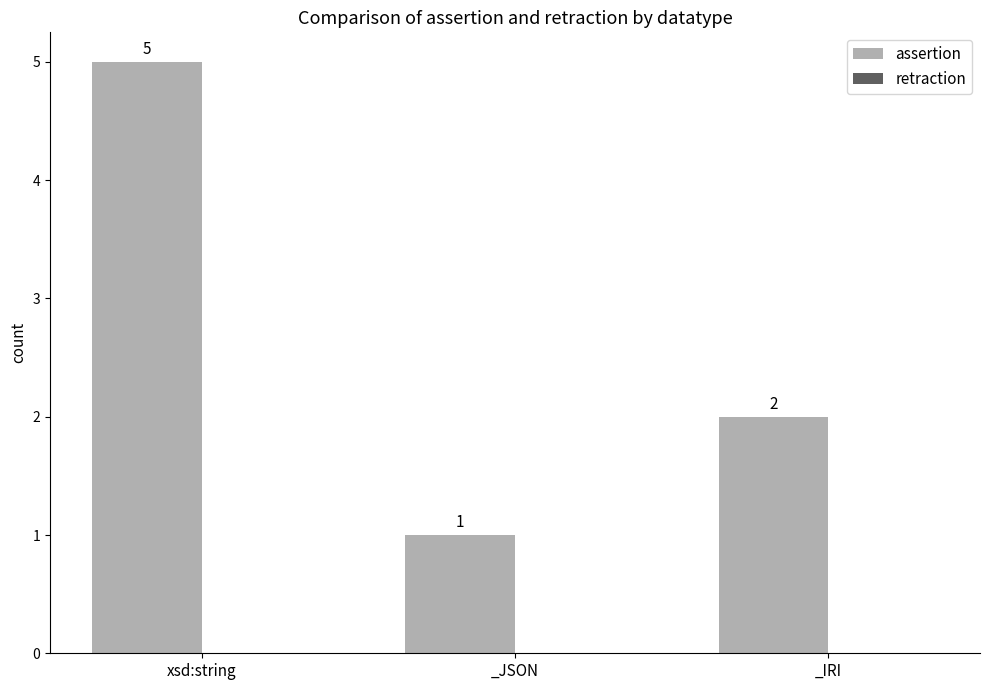

Count the number of data series in this chart.

1